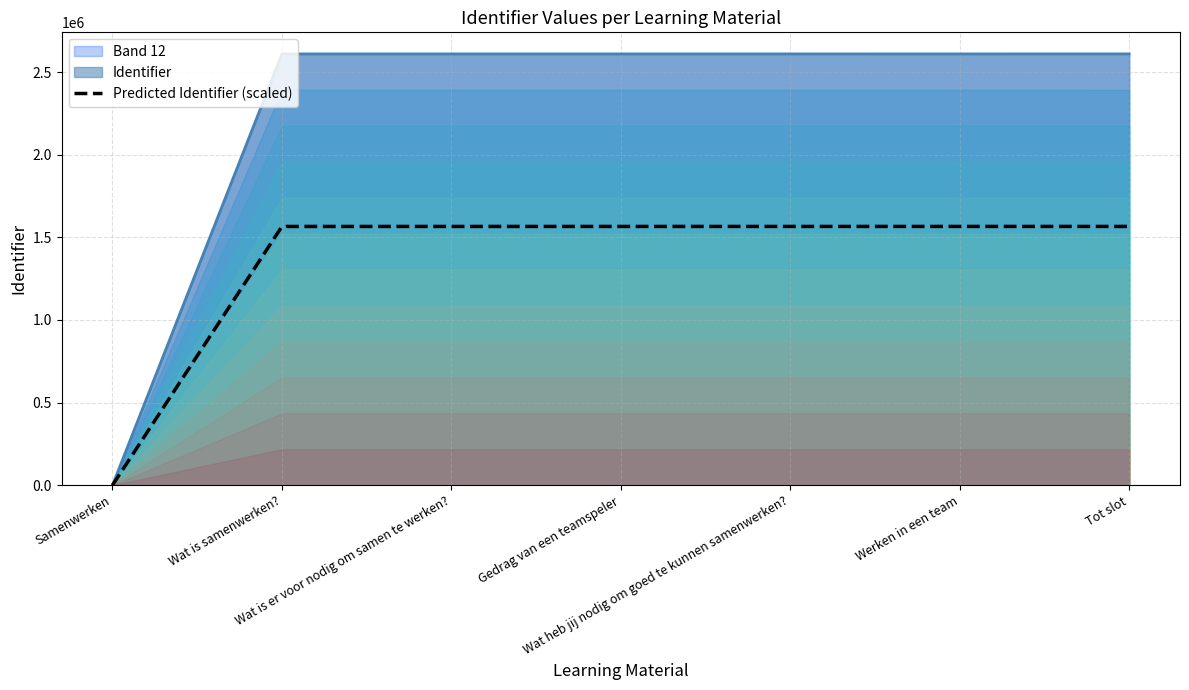

Reading left to right, list all the values displayed in this chart.

0	2610230	2610259	2610263	2610266	2610305	2610412